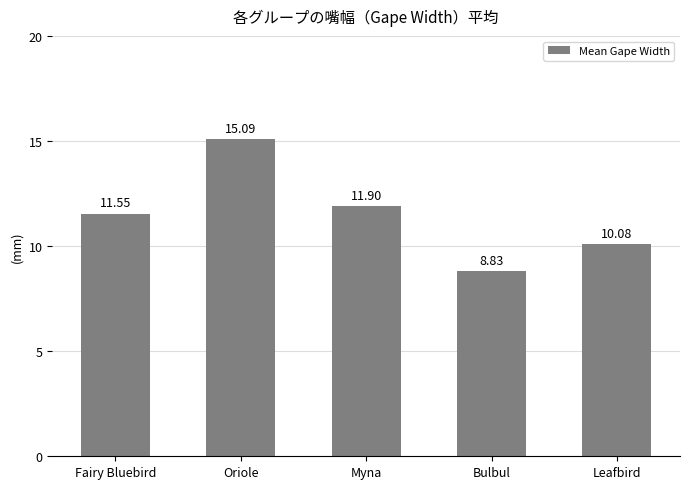

True or false: the data shows 5.8 at Leafbird.

False